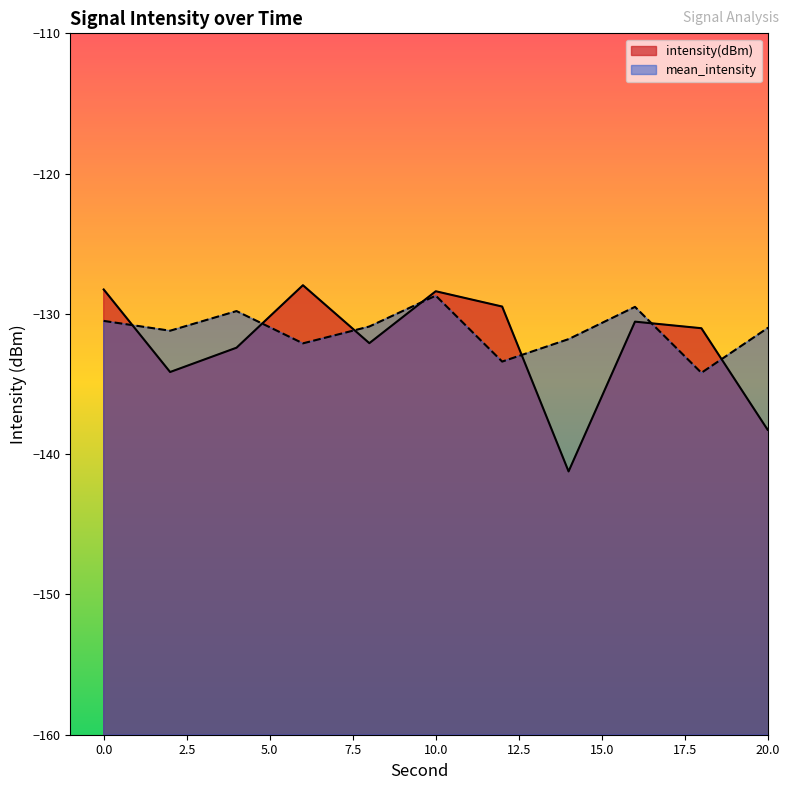

The value of intensity(dBm) at 6 is -128.0. True or false?

True